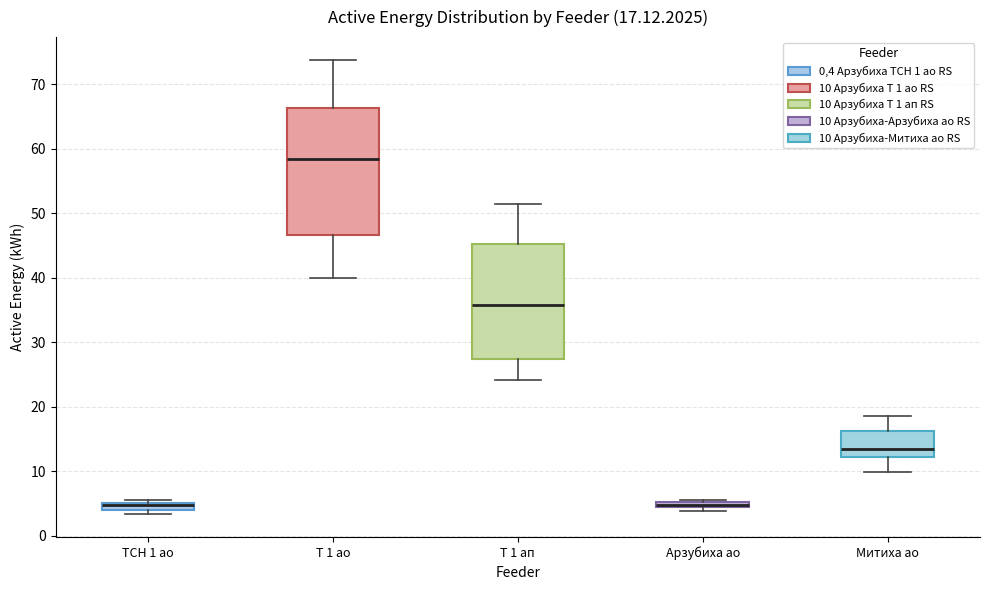

Comparing the boxes themselves (not the whiskers), which one is the tallest?

Т 1 ао